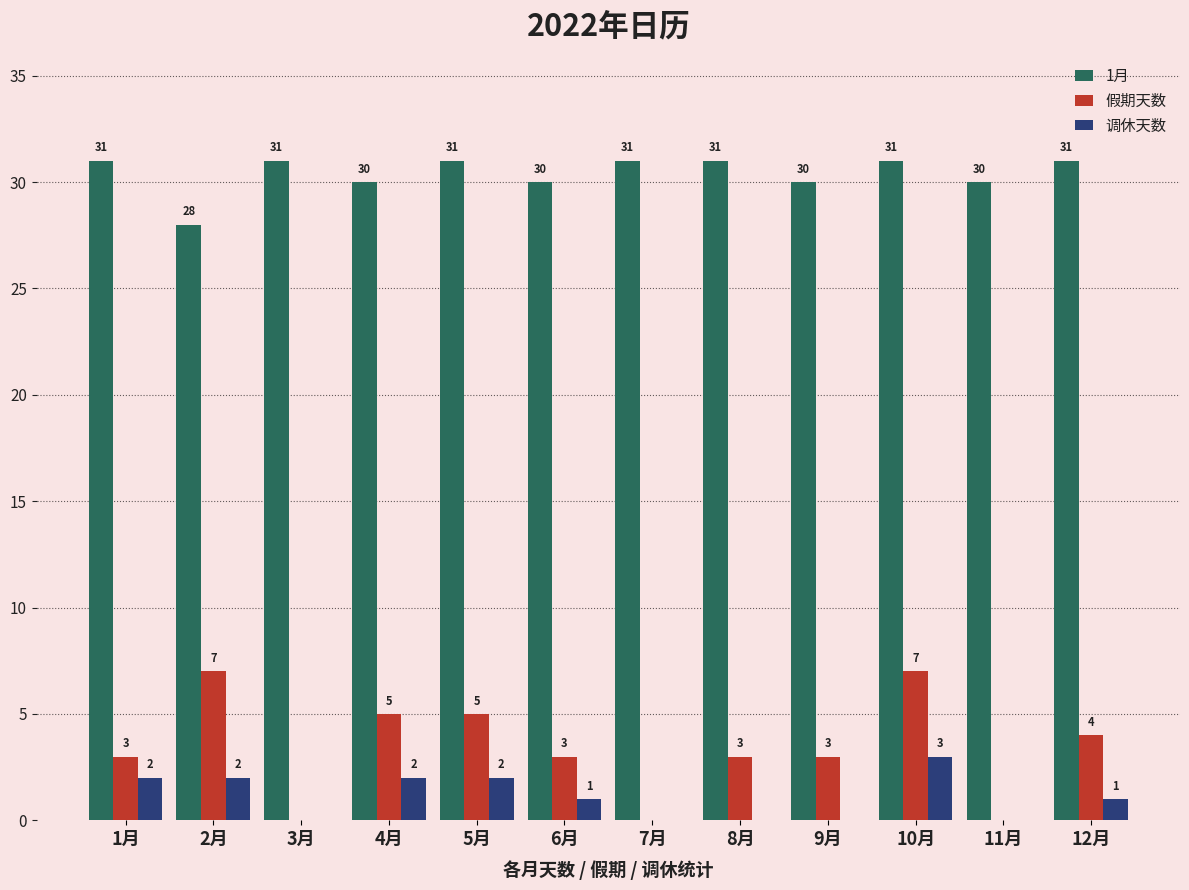

What is the sum of the 假期天数 values at 12月 and 5月?

9